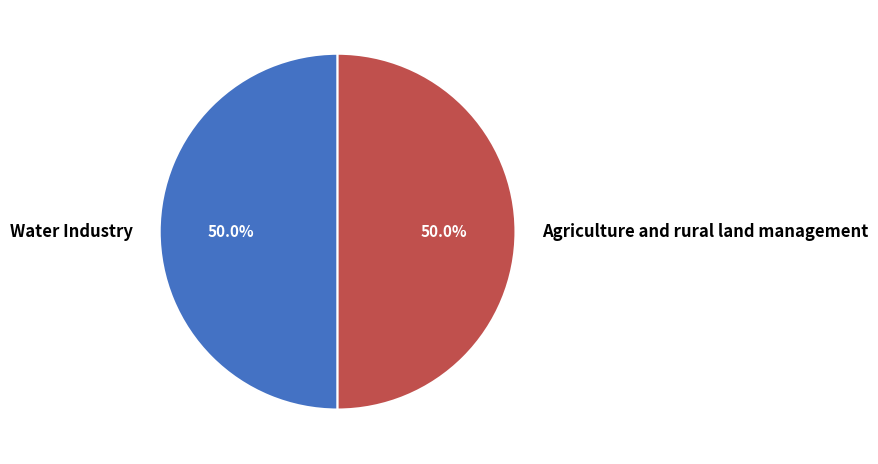

What percentage is the Agriculture and rural land management slice, to the nearest percent?

50%